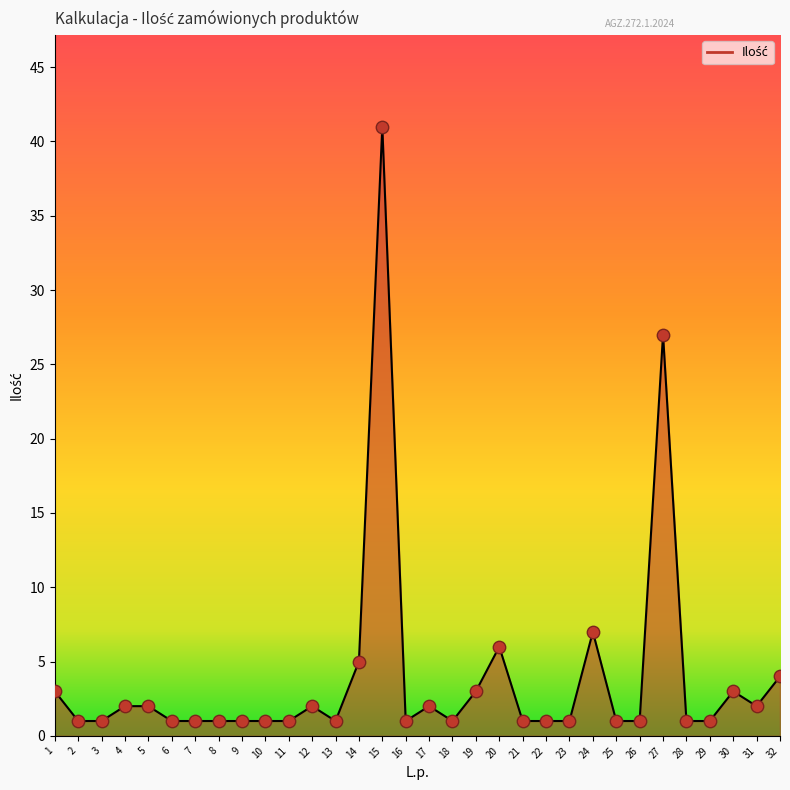

Approximately how many times larger is the value at 29 compared to 18?

1.0